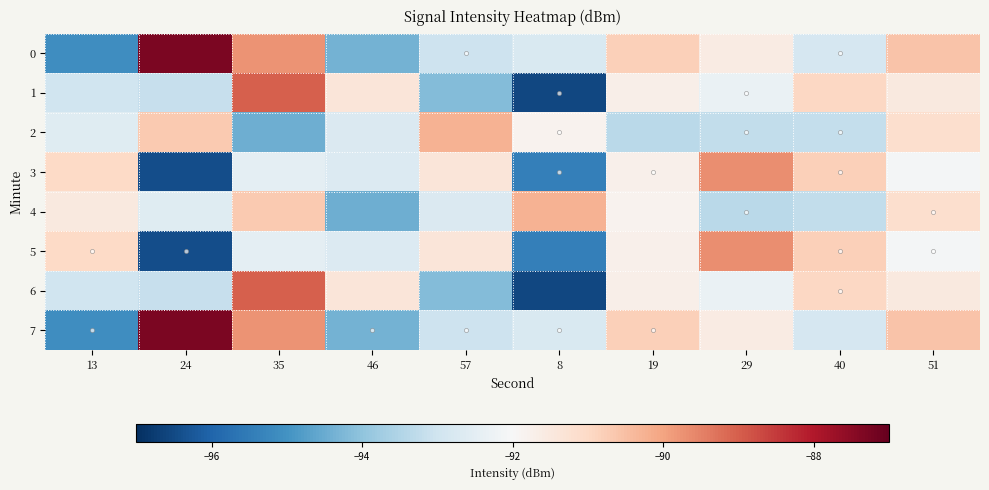

Rank the series at 19 from highest to lowest value.

0, 7, 1, 6, 3, 5, 4, 2